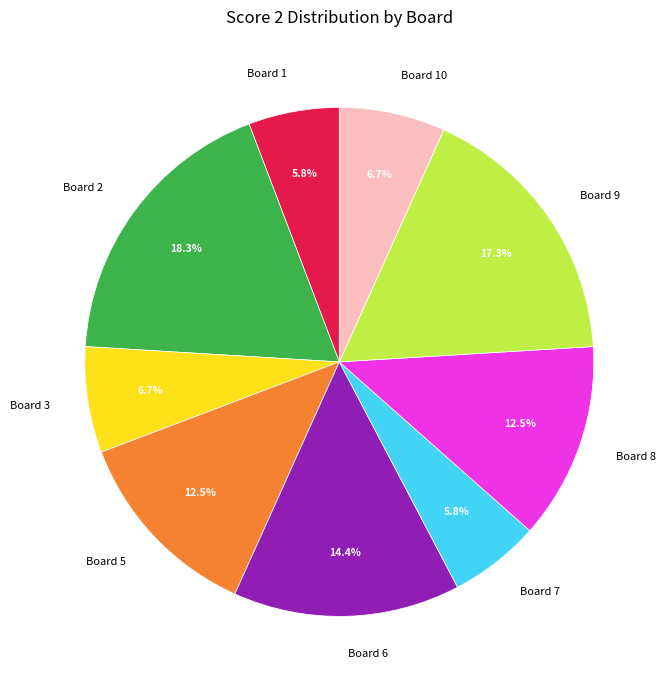

Does Board 8 represent more than half of the total?

No